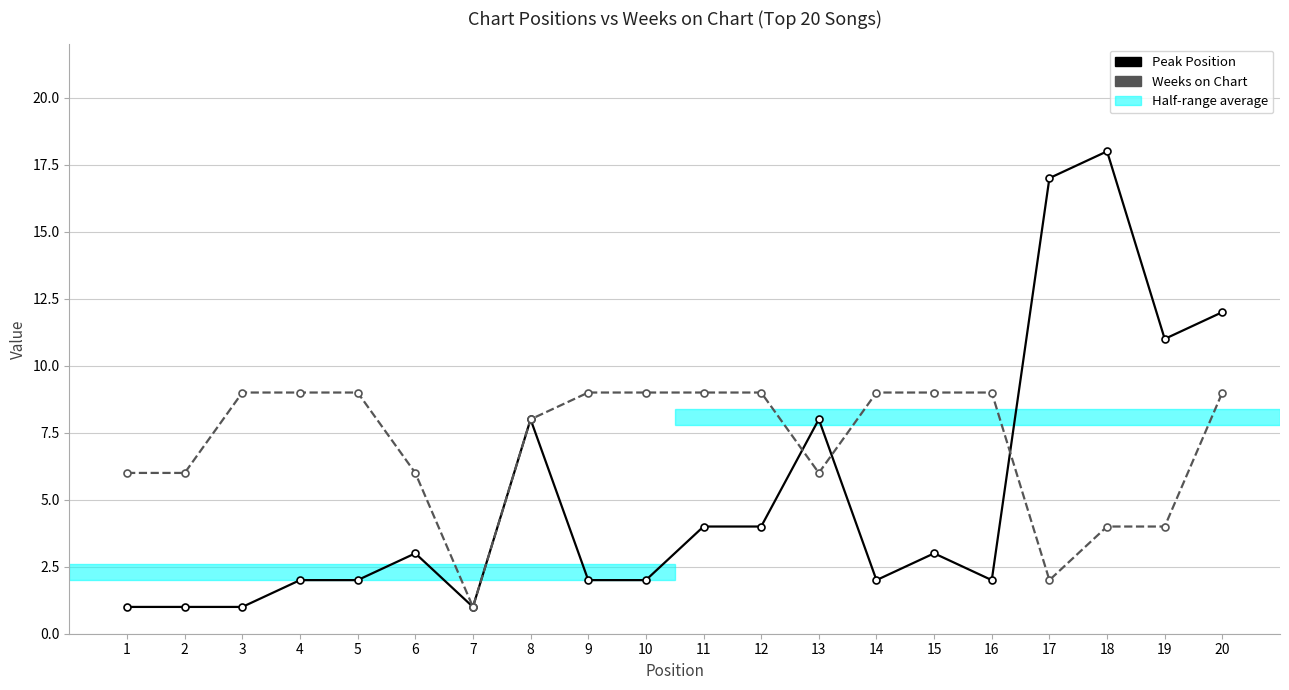

What is the difference between the highest and lowest values at 15?

6